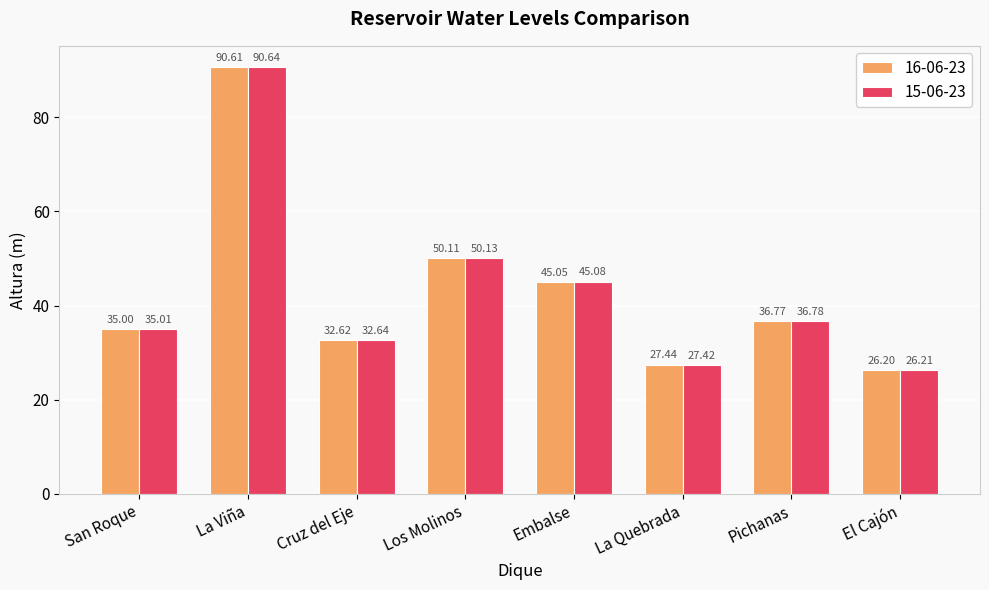

How many values in the 16-06-23 series are below 36?

4